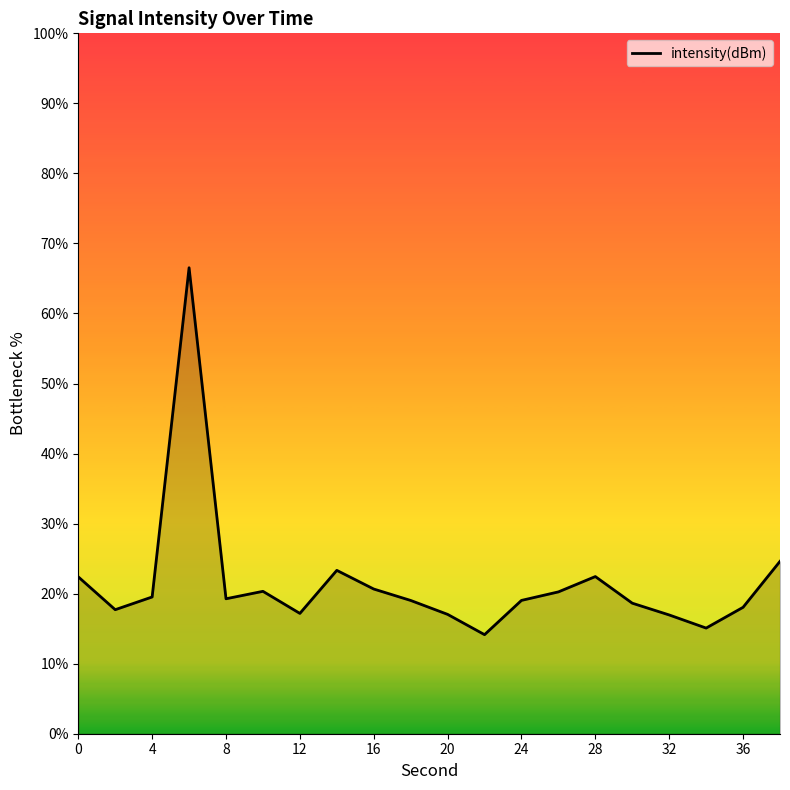

What is the maximum value shown in the chart?

66.5